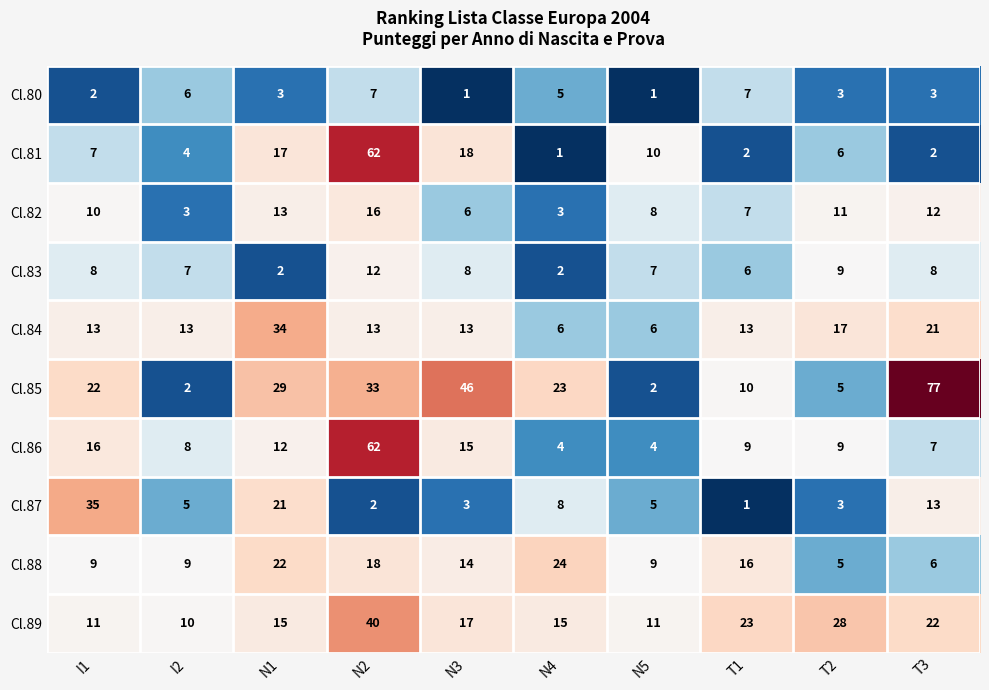

Rank the series at N5 from highest to lowest value.

Cl.89, Cl.81, Cl.88, Cl.82, Cl.83, Cl.84, Cl.87, Cl.86, Cl.85, Cl.80